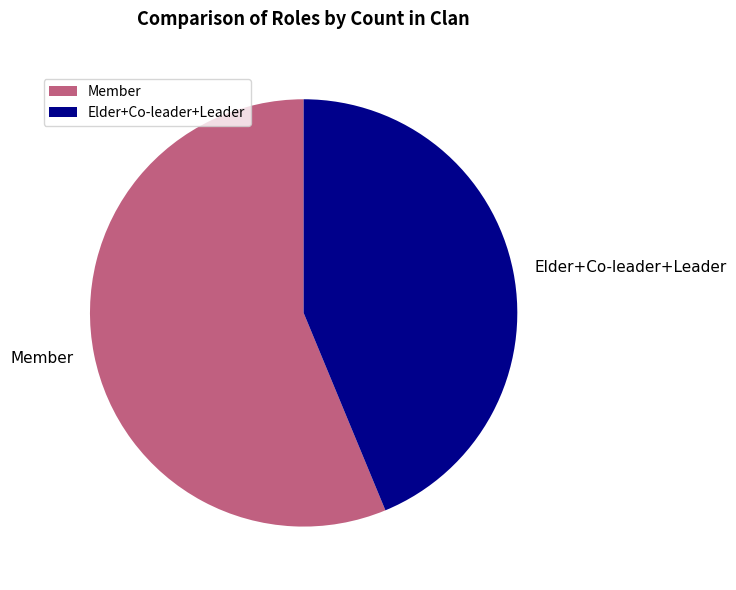

Does any single category account for the majority?

Yes